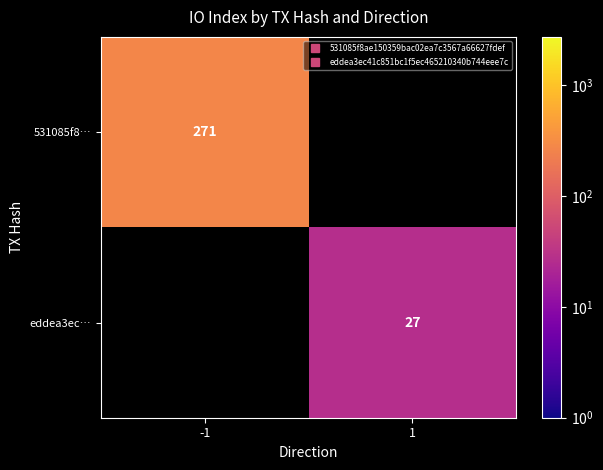

Rank the series at 1 from lowest to highest value.

531085f8…, eddea3ec…